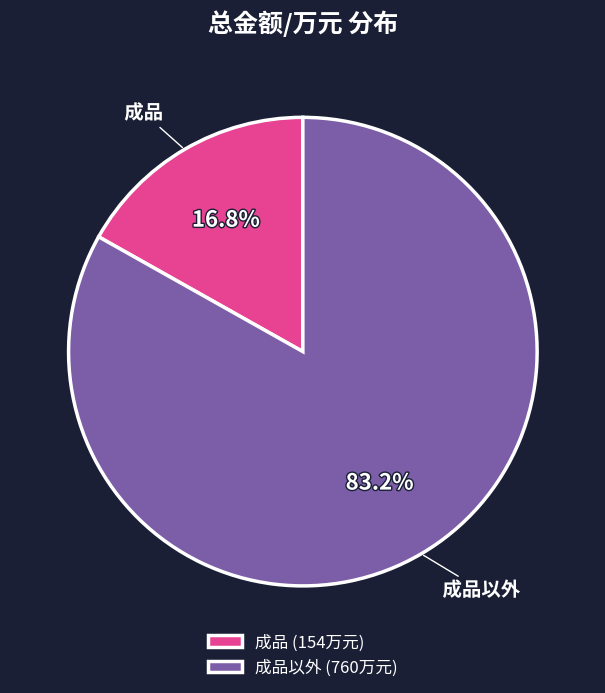

Which slice is the largest?

成品以外